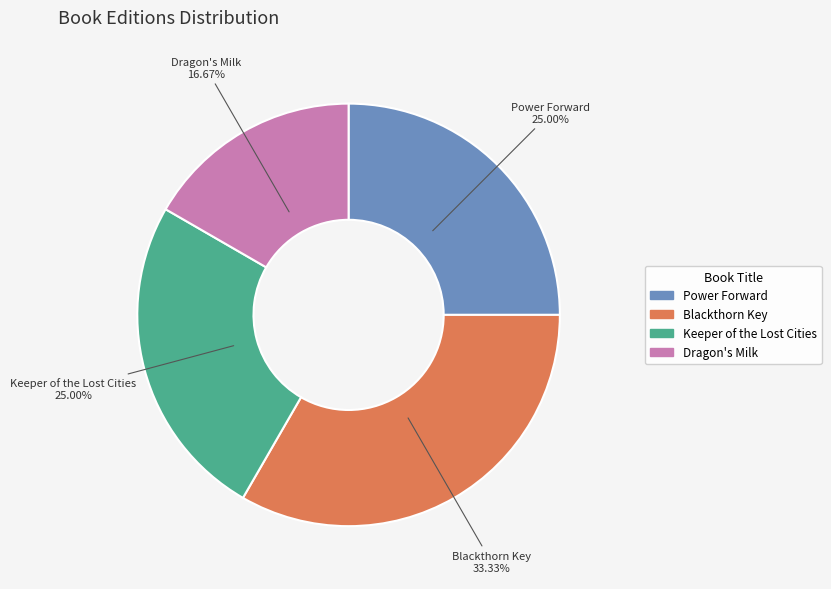

To the nearest percent, what is the average slice percentage?

25%